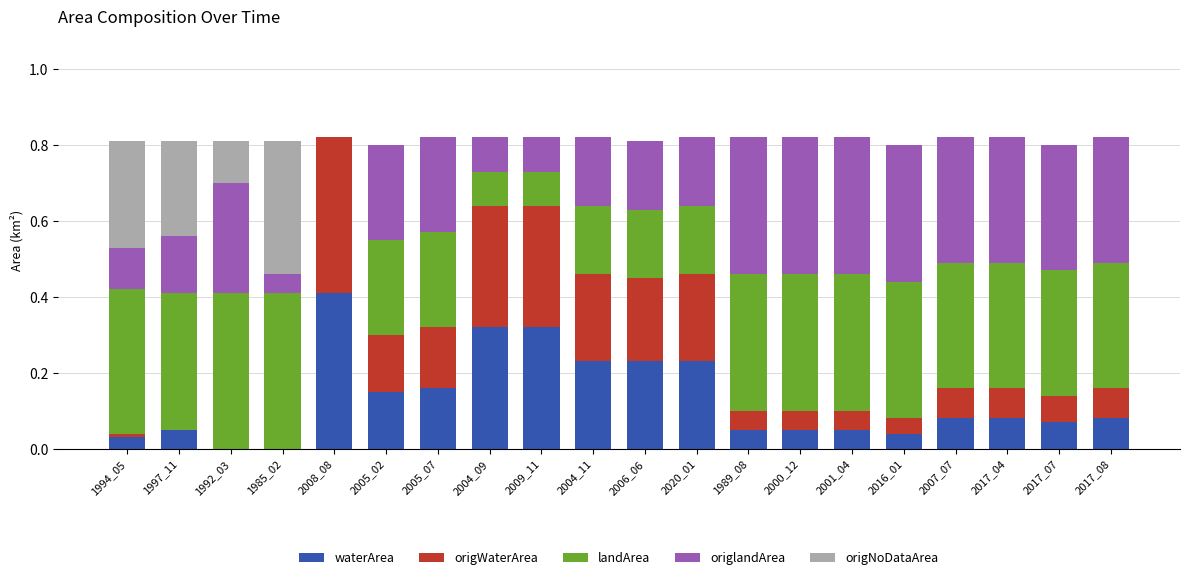

How many data points does each series have?

20